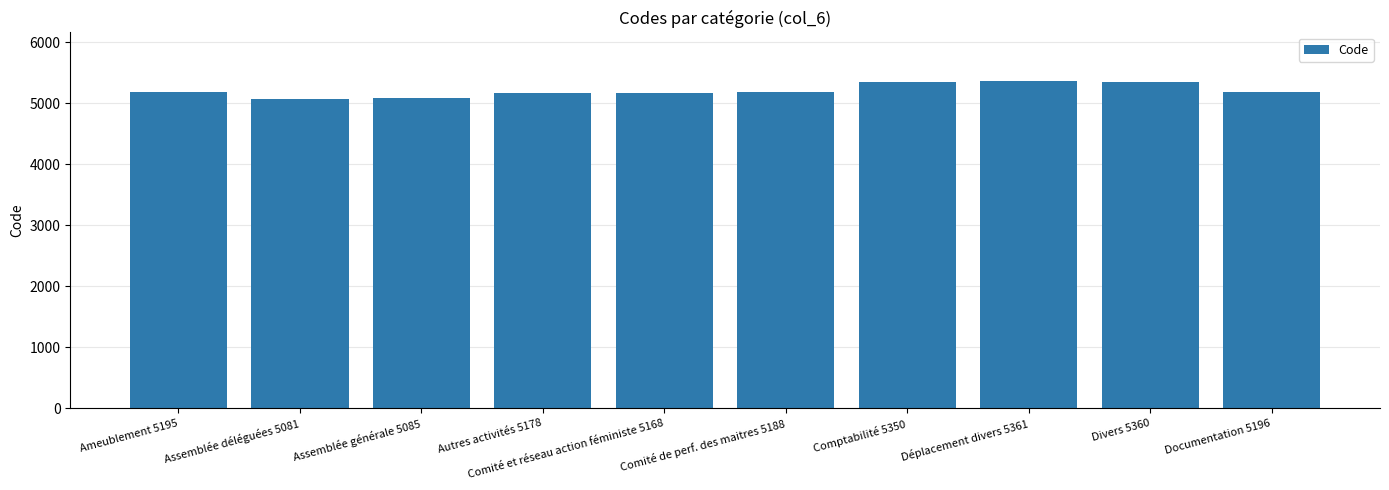

What position from the right is Autres activités 5178?

7